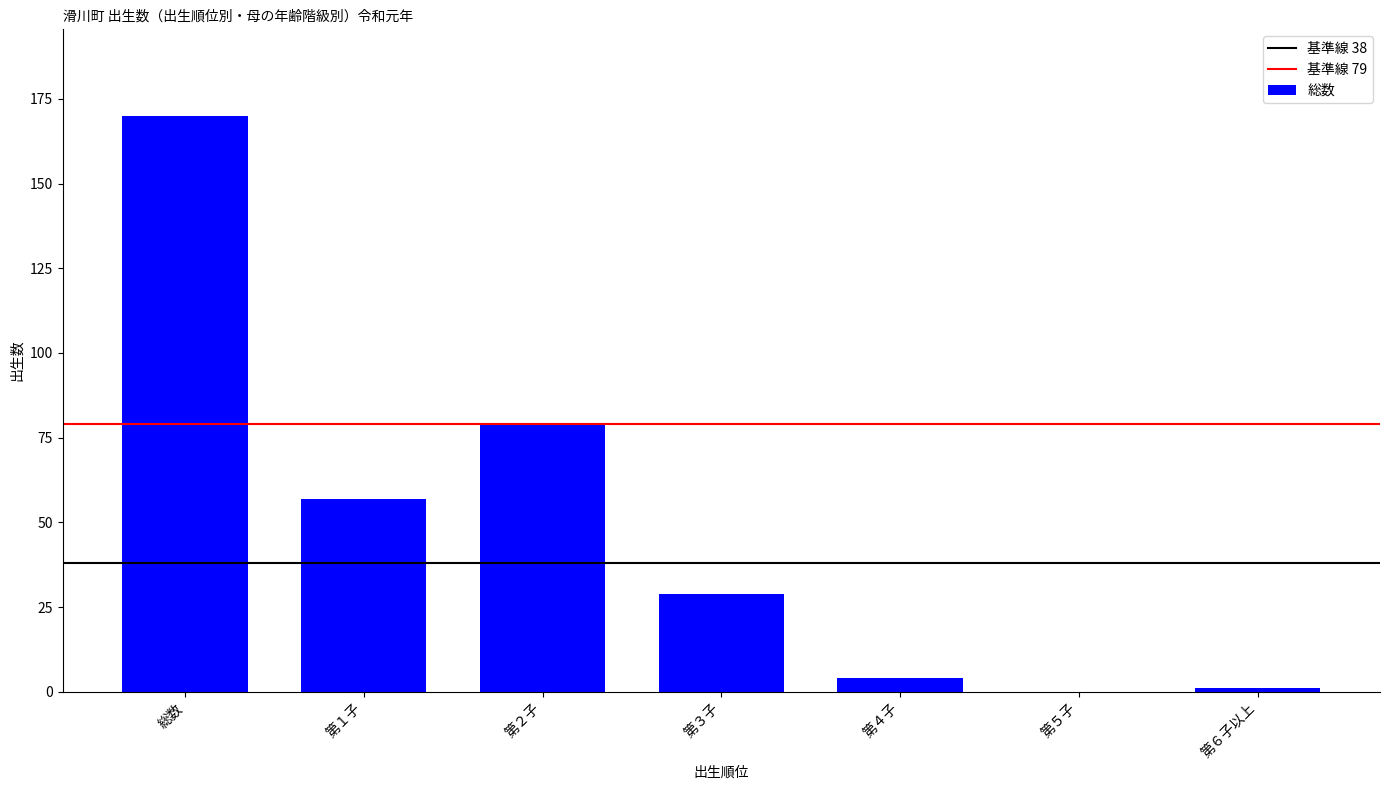

Count the number of data series in this chart.

1